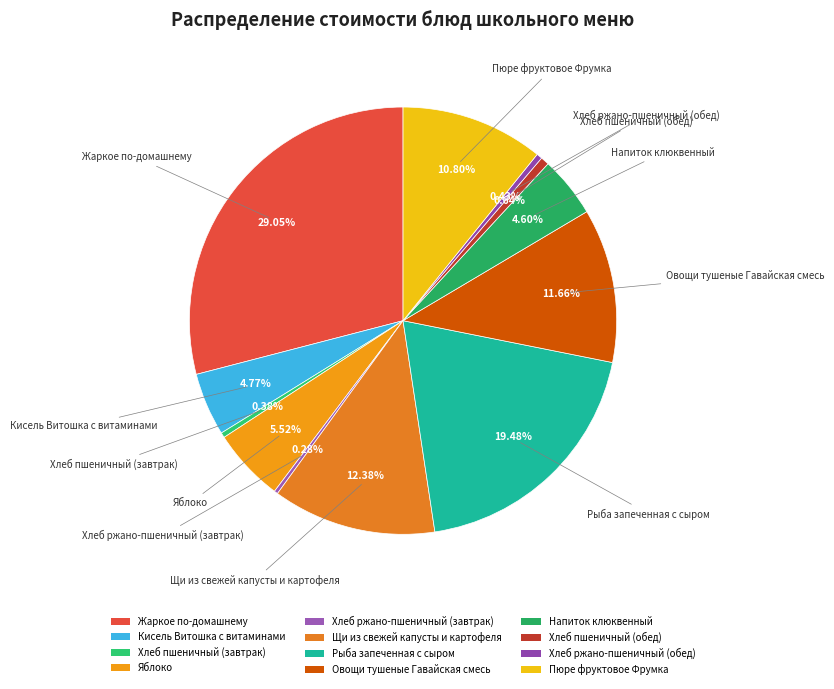

To the nearest percent, what portion does Овощи тушеные Гавайская смесь represent?

12%